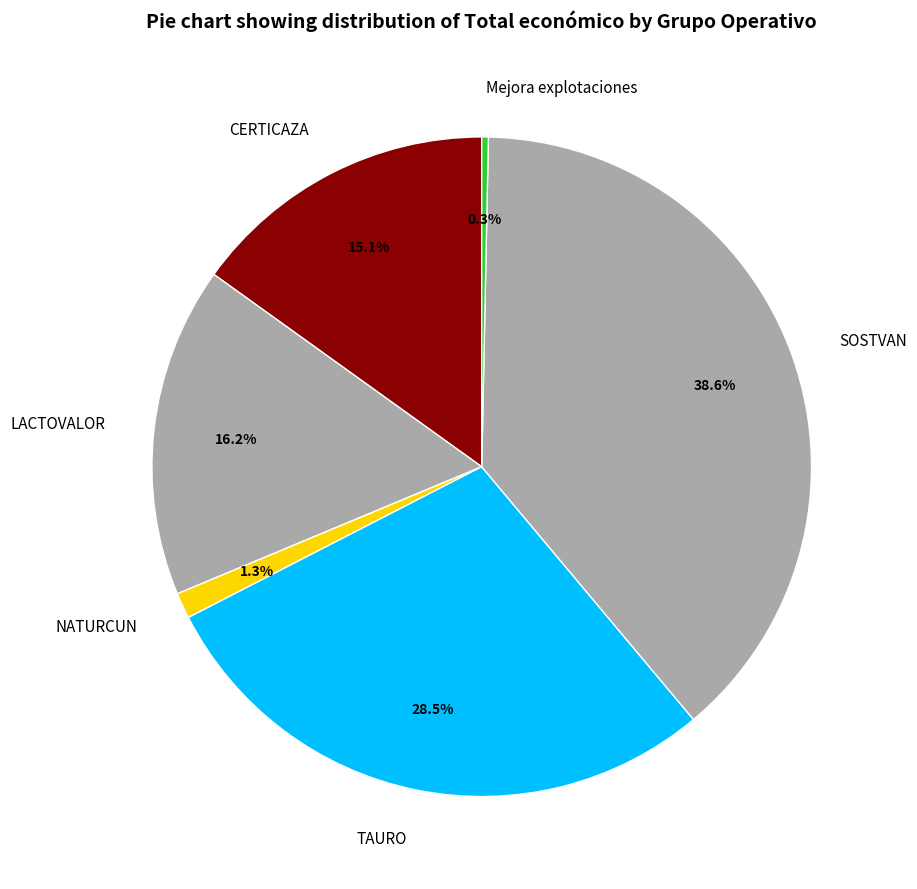

Rank the categories by value from highest to lowest.

SOSTVAN, TAURO, LACTOVALOR, CERTICAZA, NATURCUN, Mejora explotaciones